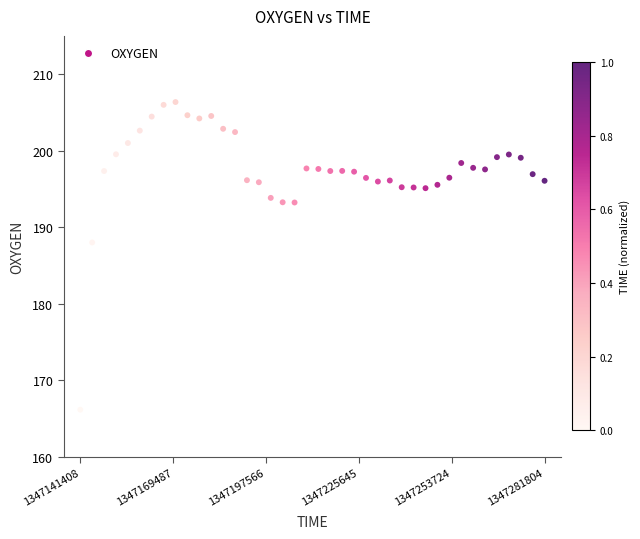

What Y value in the scatter plot is closest to 186?

188.0